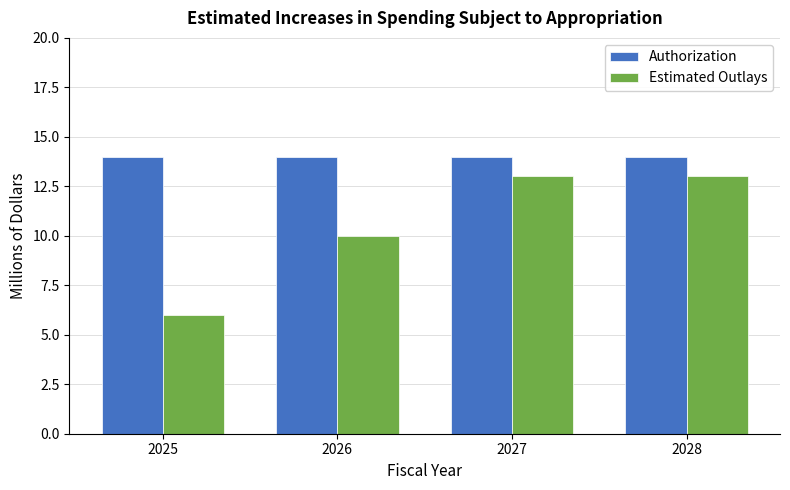

What is the value of the Authorization bar at the 1st from the left?

14